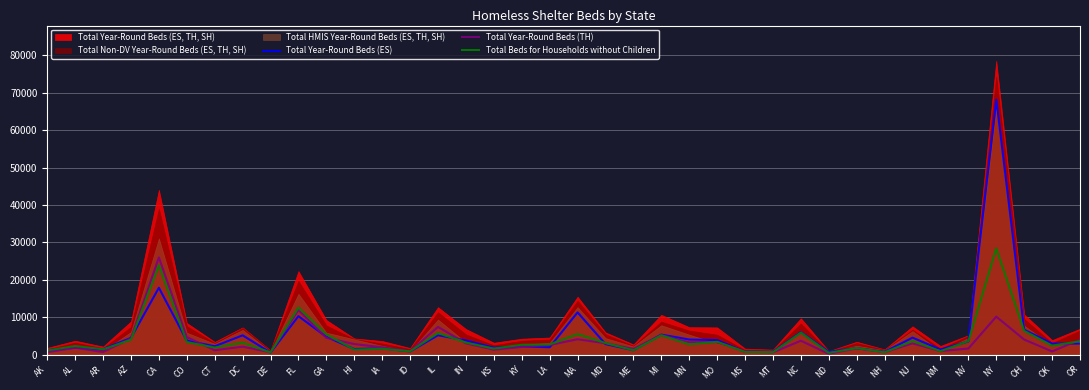

Where is the first local maximum for Total Year-Round Beds (TH)?

AL